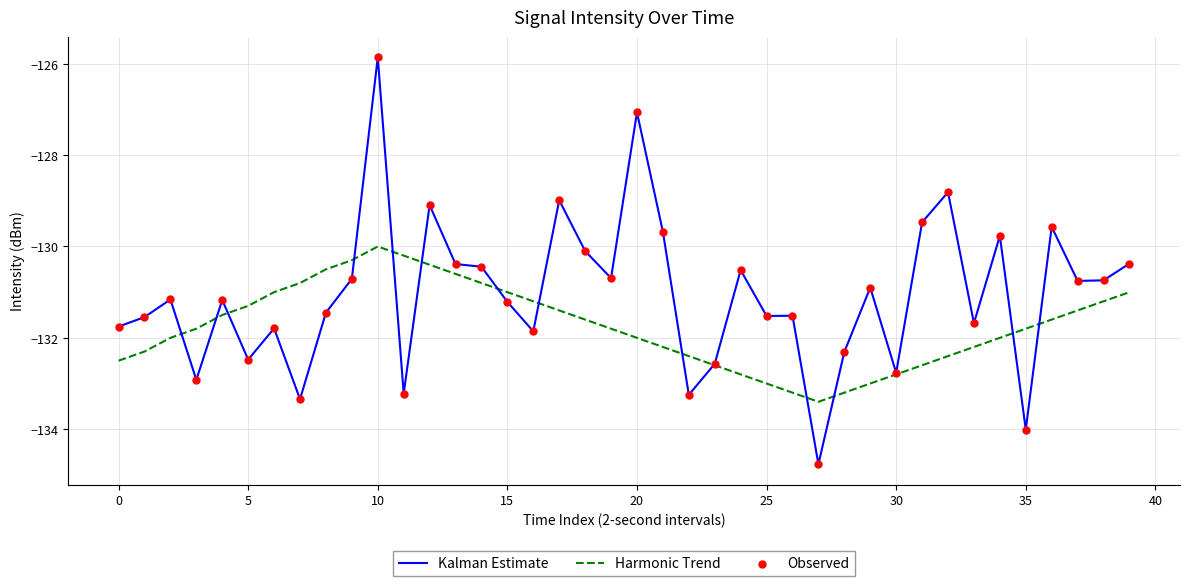

What is the smallest value displayed?

-134.8